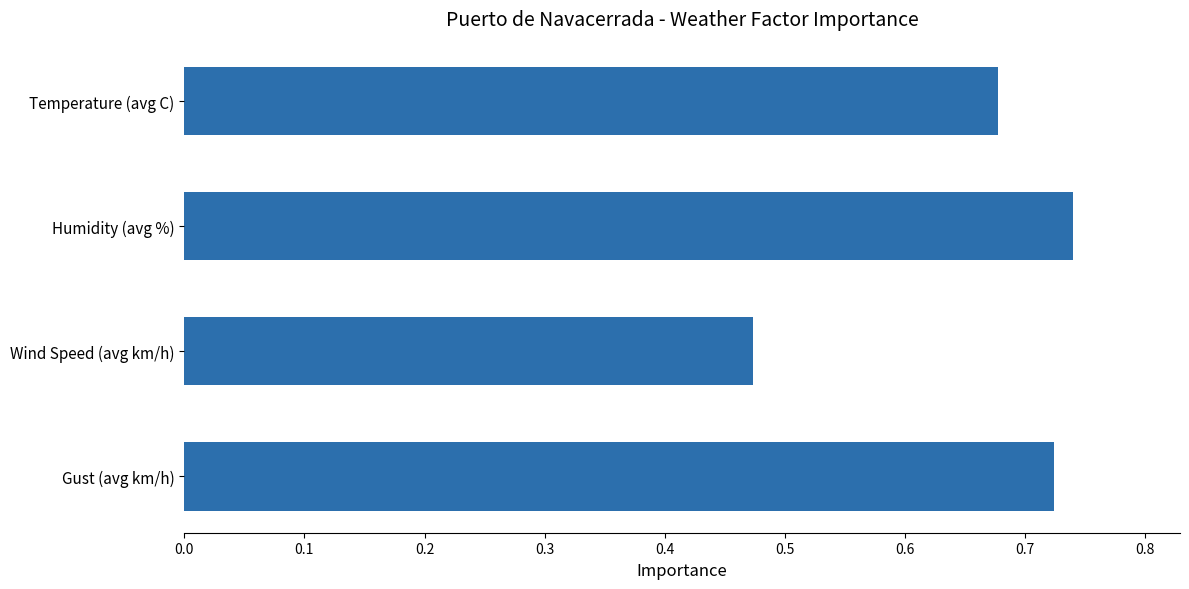

Rank the categories by value from lowest to highest.

Wind Speed (avg km/h), Temperature (avg C), Gust (avg km/h), Humidity (avg %)